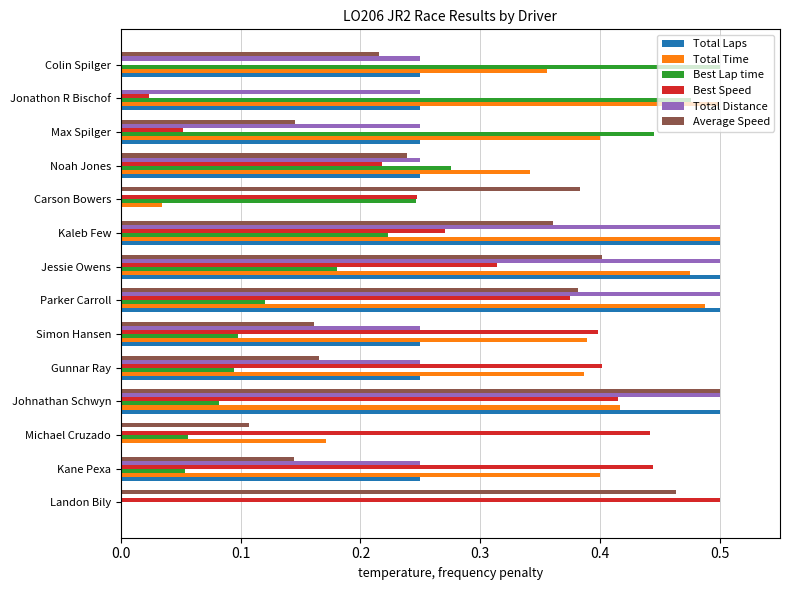

True or false: Best Lap time has a value of 0.7 at Jonathon R Bischof.

False